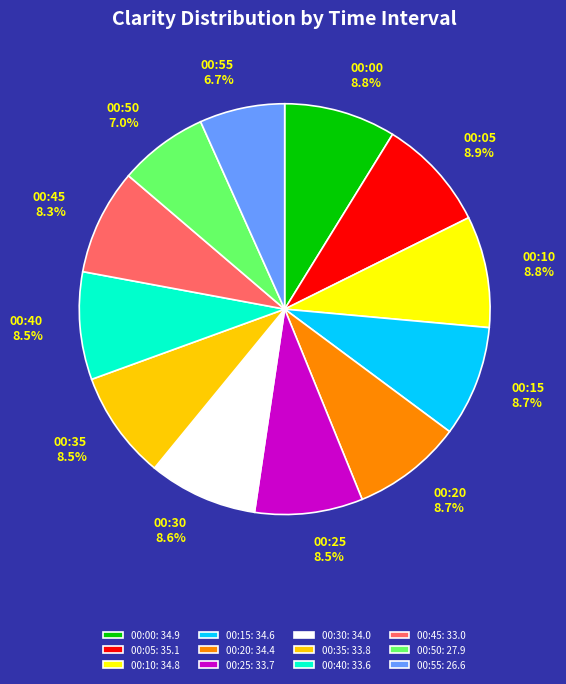

Between 00:25 and 00:55, which is larger?

00:25